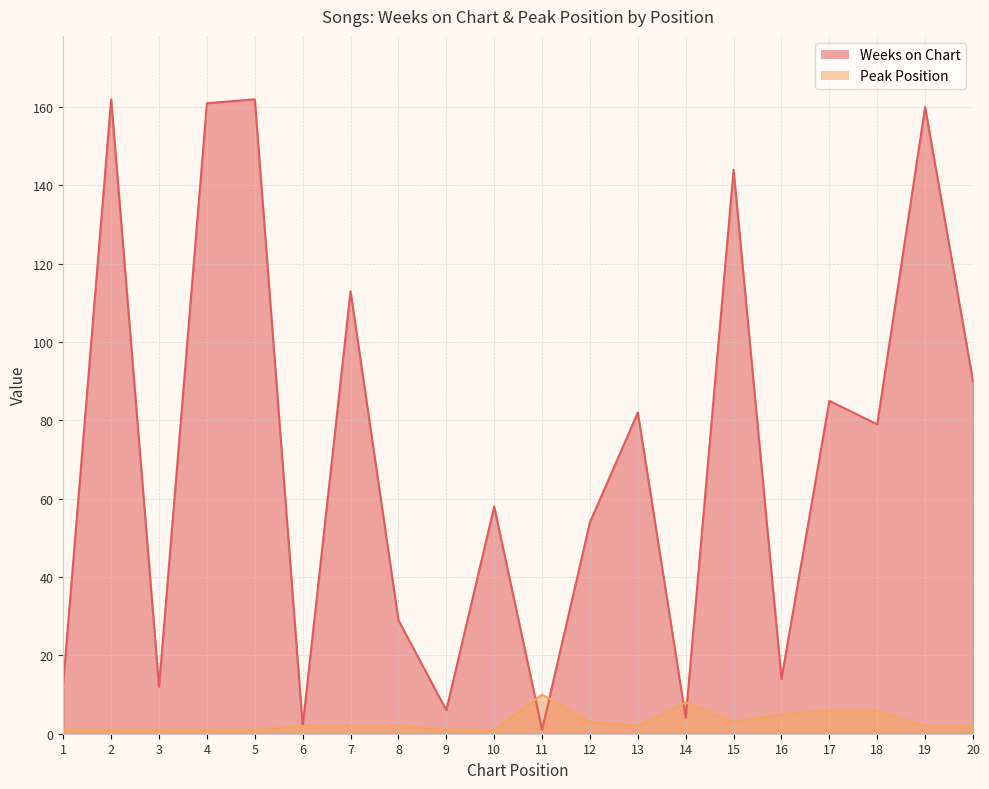

What are all the series names shown in the legend?

Weeks on Chart, Peak Position